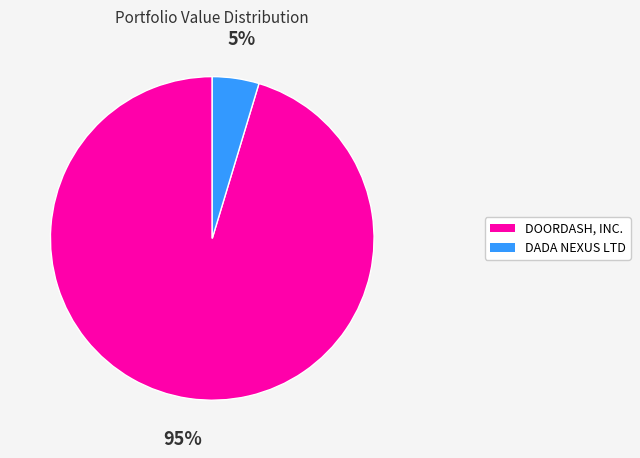

Which slice is the smallest?

DADA NEXUS LTD